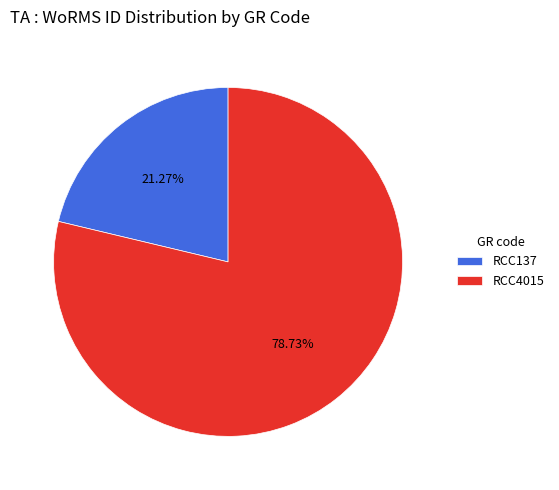

Is there any slice that represents more than half of the pie?

Yes